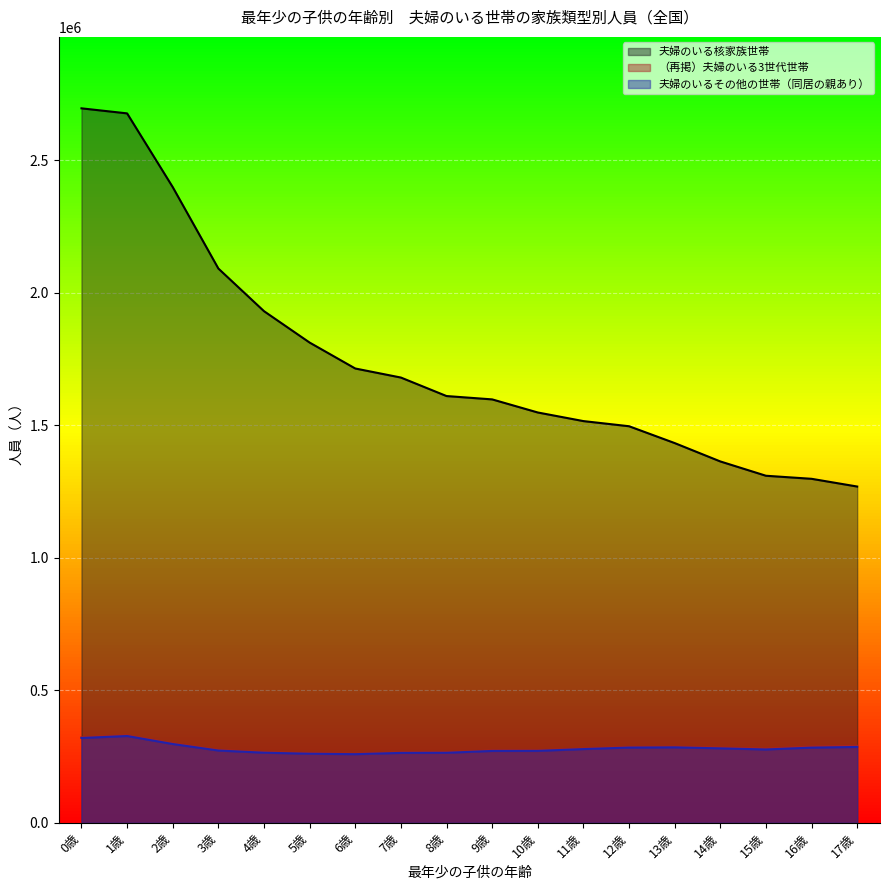

What is the label of the 1st point from the right?

17歳